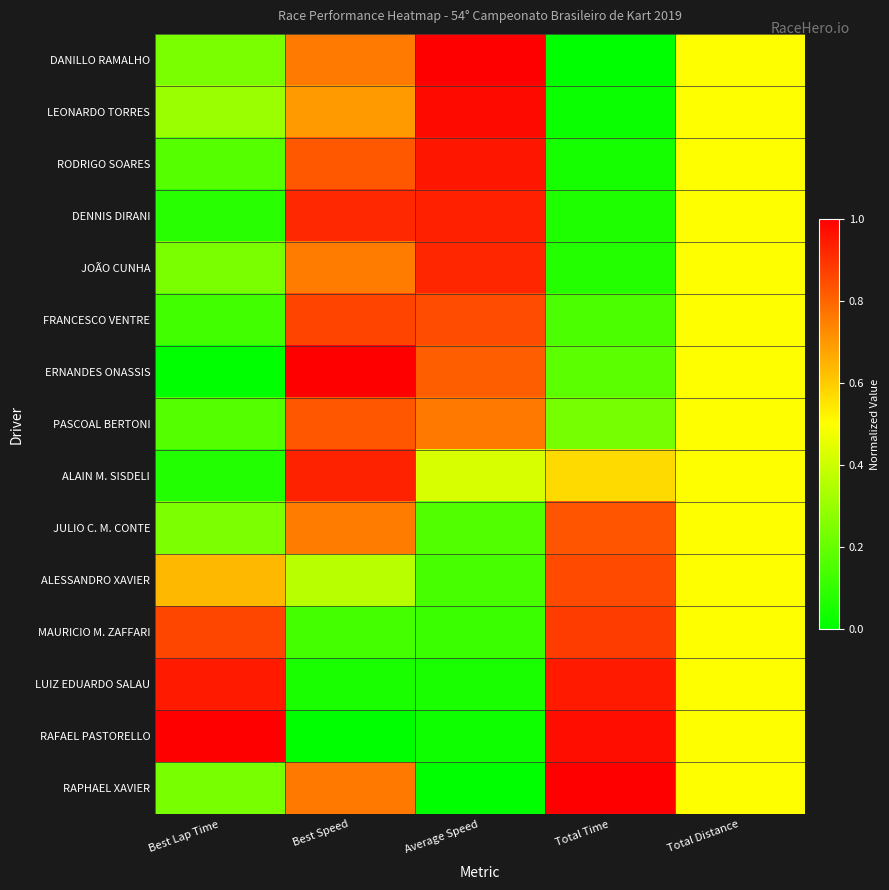

Reading right to left, what are all the values shown in this chart?

DANILLO RAMALHO: Total Distance=0.5	Total Time=0.0	Average Speed=1.0	Best Speed=0.8	Best Lap Time=0.2
LEONARDO TORRES: Total Distance=0.5	Total Time=0.0	Average Speed=1.0	Best Speed=0.7	Best Lap Time=0.3
RODRIGO SOARES: Total Distance=0.5	Total Time=0.0	Average Speed=1.0	Best Speed=0.8	Best Lap Time=0.2
DENNIS DIRANI: Total Distance=0.5	Total Time=0.1	Average Speed=0.9	Best Speed=0.9	Best Lap Time=0.1
JOÃO CUNHA: Total Distance=0.5	Total Time=0.1	Average Speed=0.9	Best Speed=0.8	Best Lap Time=0.2
FRANCESCO VENTRE: Total Distance=0.5	Total Time=0.1	Average Speed=0.8	Best Speed=0.9	Best Lap Time=0.1
ERNANDES ONASSIS: Total Distance=0.5	Total Time=0.2	Average Speed=0.8	Best Speed=1.0	Best Lap Time=0.0
PASCOAL BERTONI: Total Distance=0.5	Total Time=0.2	Average Speed=0.8	Best Speed=0.8	Best Lap Time=0.2
ALAIN M. SISDELI: Total Distance=0.5	Total Time=0.6	Average Speed=0.4	Best Speed=0.9	Best Lap Time=0.1
JULIO C. M. CONTE: Total Distance=0.5	Total Time=0.8	Average Speed=0.2	Best Speed=0.8	Best Lap Time=0.2
ALESSANDRO XAVIER: Total Distance=0.5	Total Time=0.9	Average Speed=0.1	Best Speed=0.4	Best Lap Time=0.6
MAURICIO M. ZAFFARI: Total Distance=0.5	Total Time=0.9	Average Speed=0.1	Best Speed=0.1	Best Lap Time=0.9
LUIZ EDUARDO SALAU: Total Distance=0.5	Total Time=0.9	Average Speed=0.1	Best Speed=0.1	Best Lap Time=0.9
RAFAEL PASTORELLO: Total Distance=0.5	Total Time=1.0	Average Speed=0.0	Best Speed=0.0	Best Lap Time=1.0
RAPHAEL XAVIER: Total Distance=0.5	Total Time=1.0	Average Speed=0.0	Best Speed=0.8	Best Lap Time=0.2